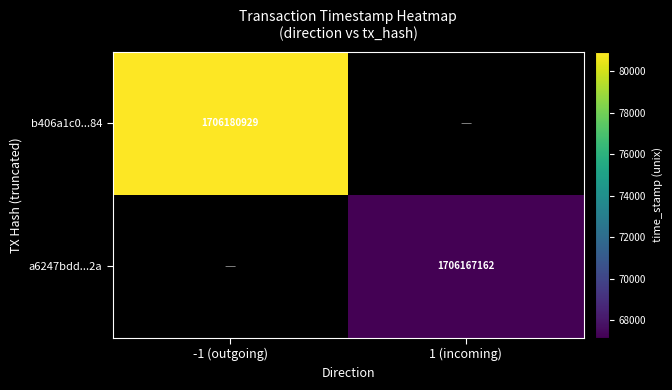

Is it true that a6247bdd...2a equals 2830971877.9 at 1 (incoming)?

False